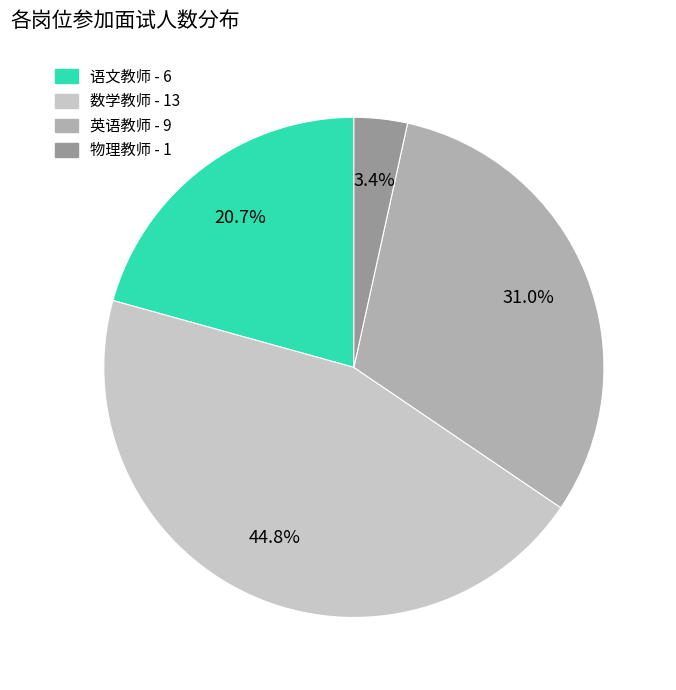

What is the ratio of the value at 语文教师 to the value at 数学教师?

0.5